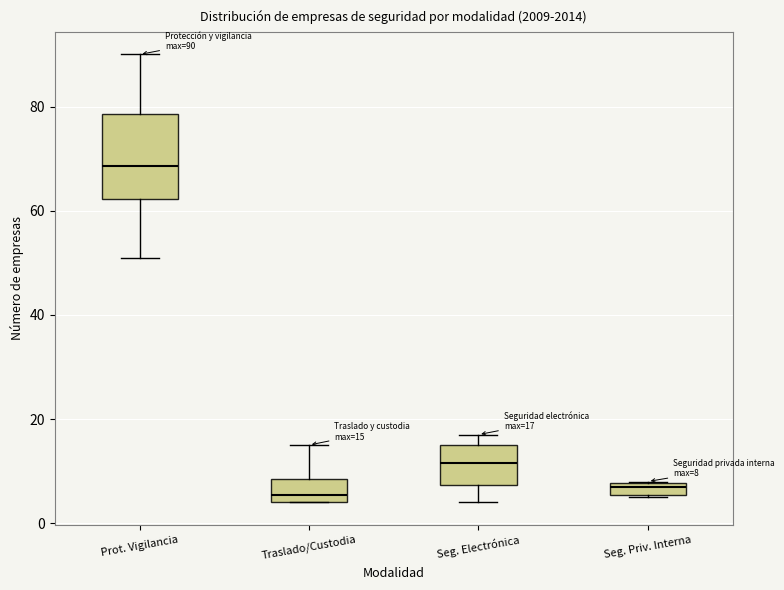

Comparing the boxes themselves (not the whiskers), which one is the tallest?

Prot. Vigilancia